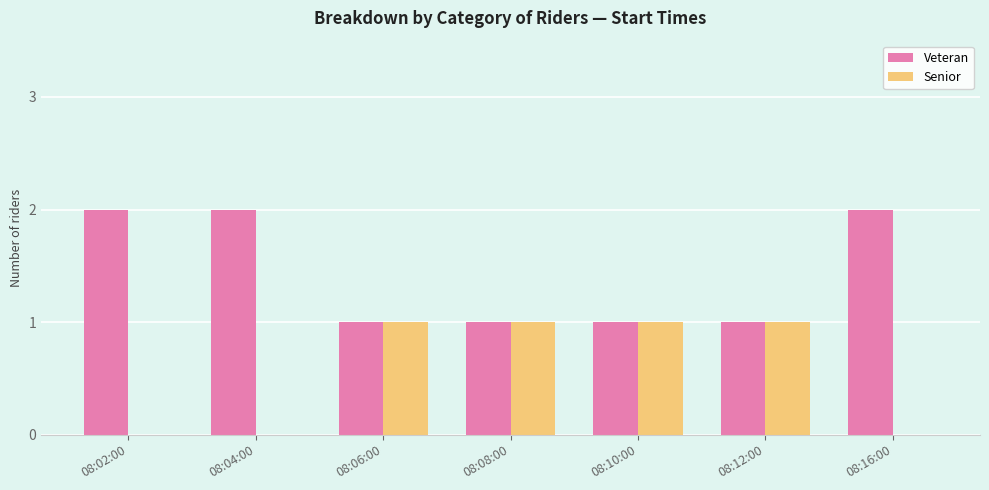

True or false: Senior has a value of 1 at 08:06:00.

True